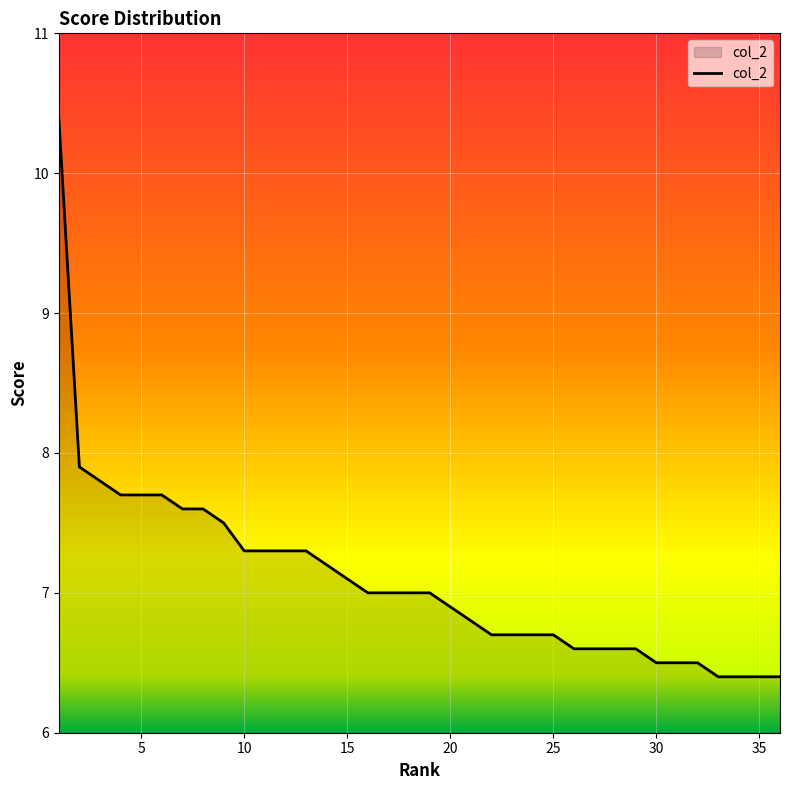

What is the greatest value displayed?

10.4